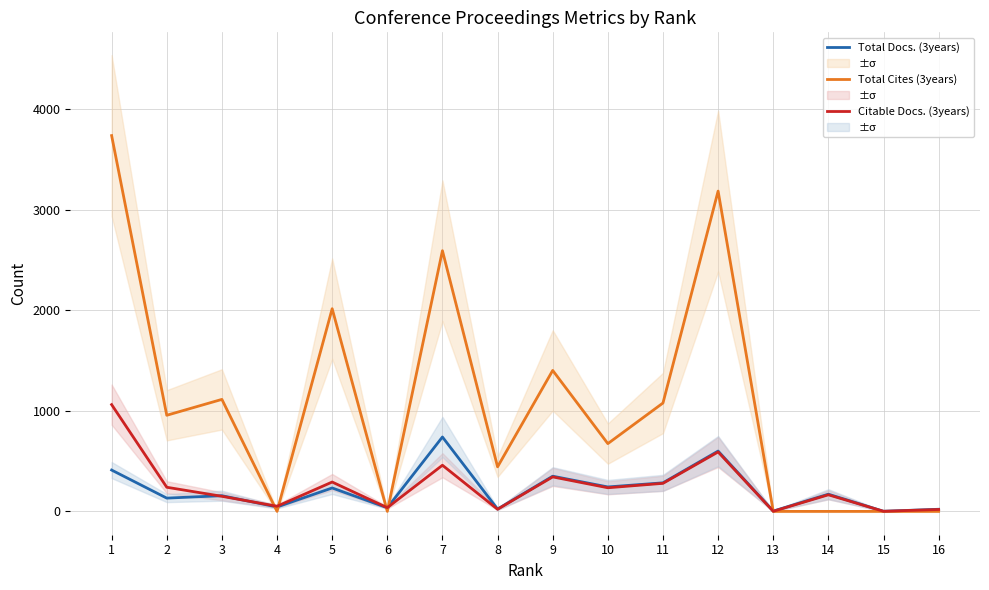

How many intersections are there between Total Cites (3years) and Citable Docs. (3years)?

5